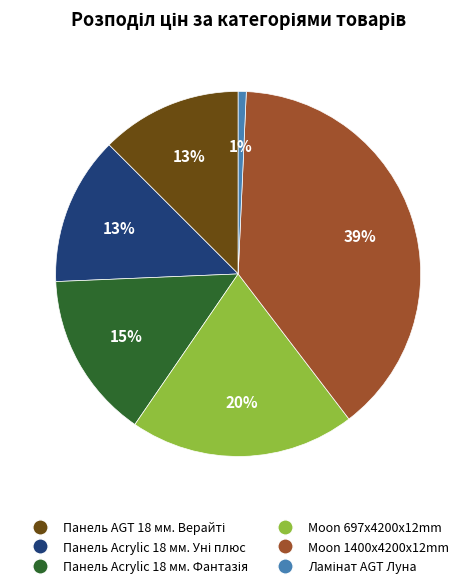

Which category has the biggest portion of the pie?

Moon 1400x4200x12mm